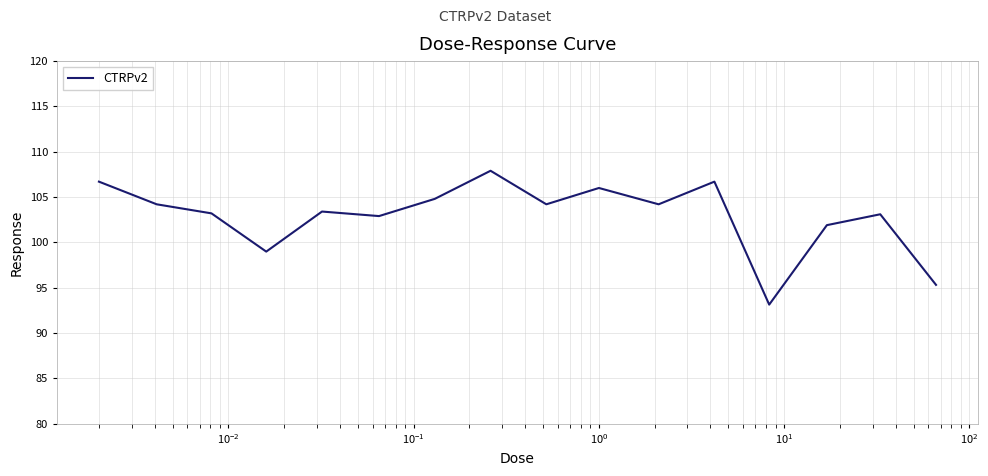

How many lines are shown in the chart?

1